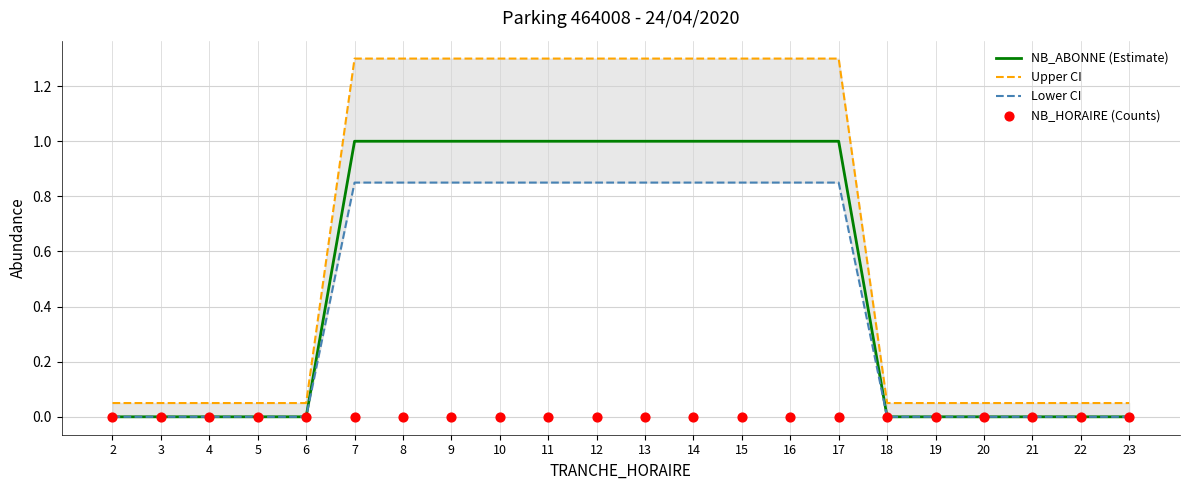

What is the total value across all series at 5?

0.1